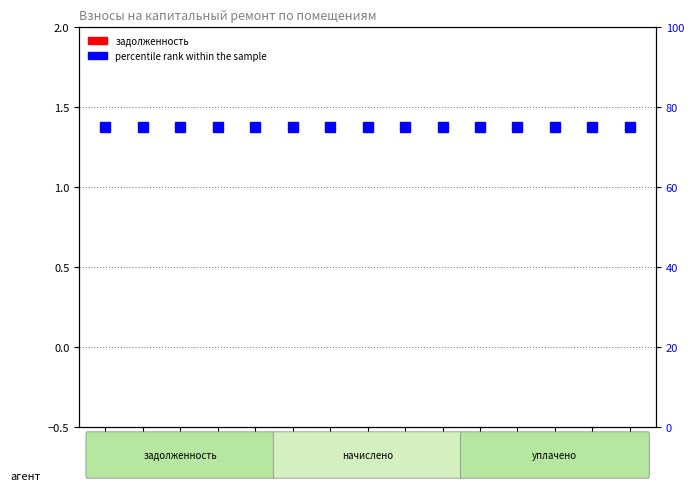

What is the greatest value displayed?

75